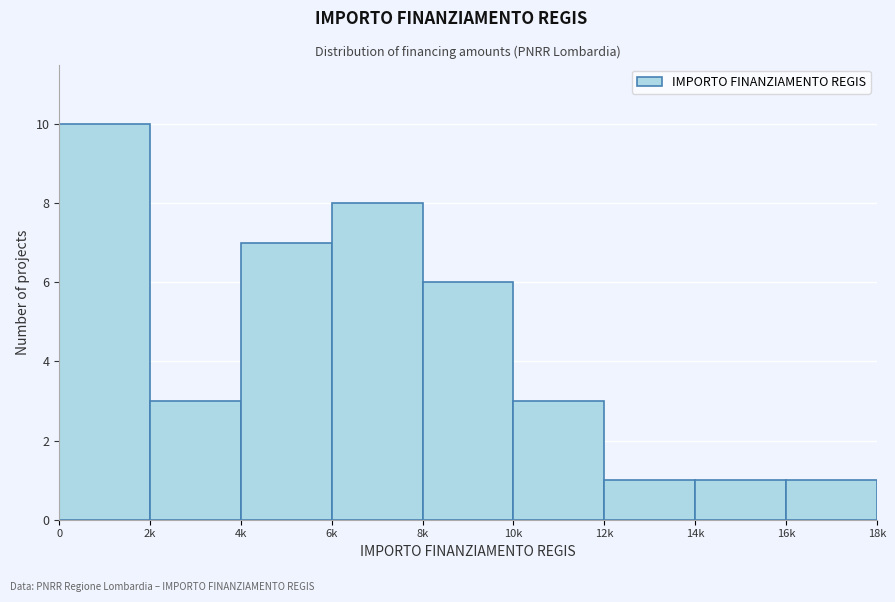

Reading left to right, extract all data points from this chart.

0=10	2k=3	4k=7	6k=8	8k=6	10k=3	12k=1	14k=1	16k=1